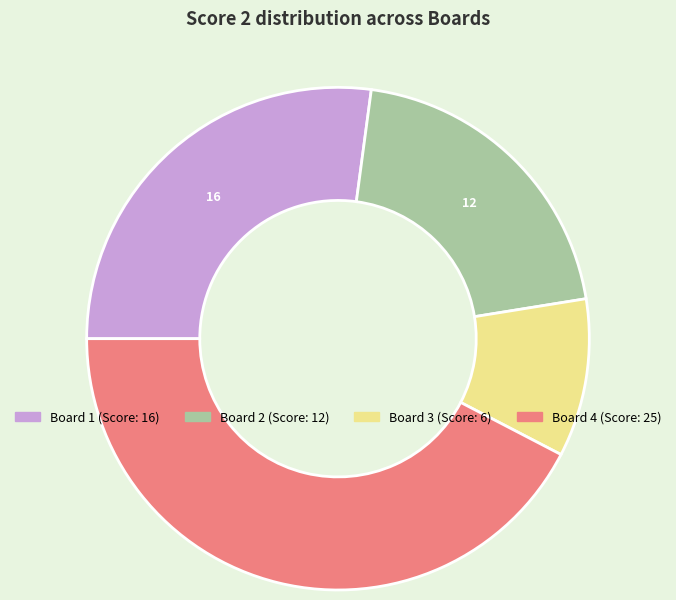

Is there a majority slice in this chart?

No